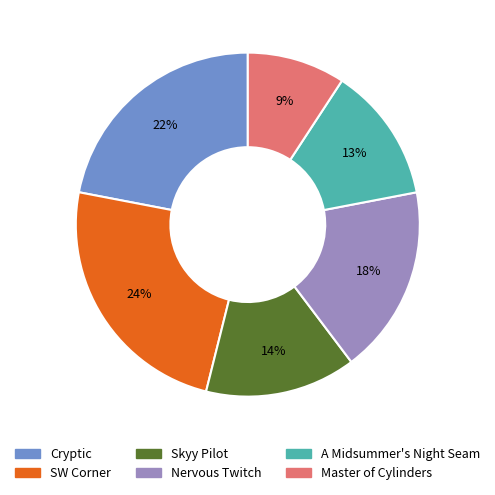

Is there any slice that represents more than half of the pie?

No